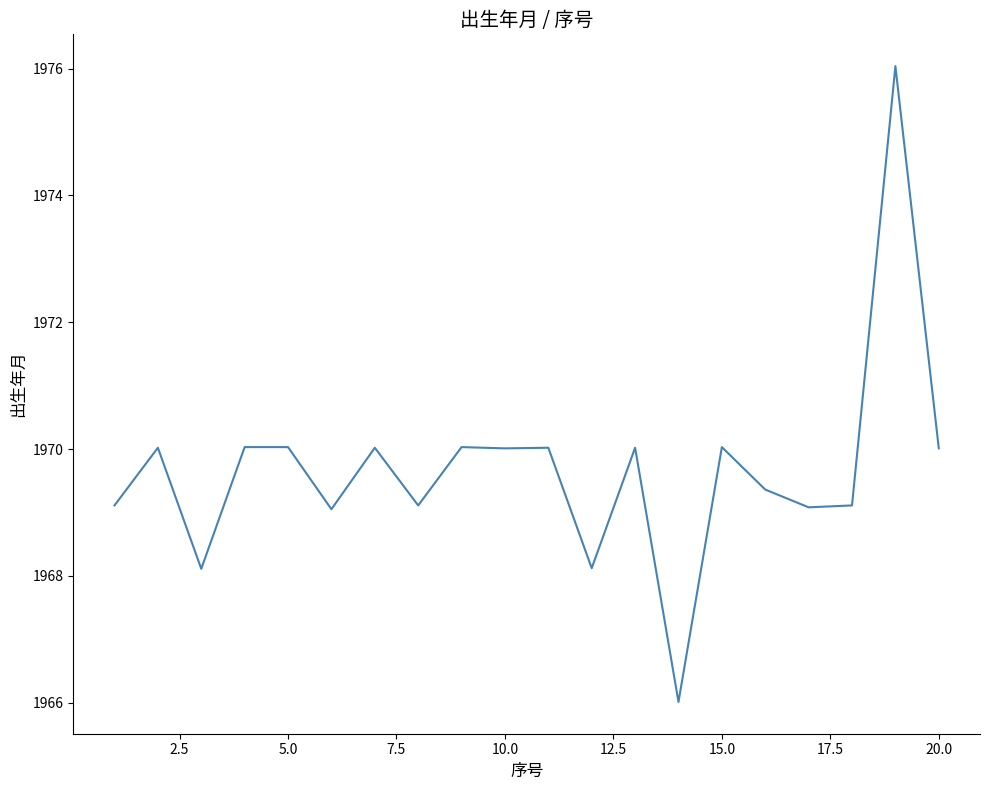

What is the difference between the maximum and minimum values?

10.0